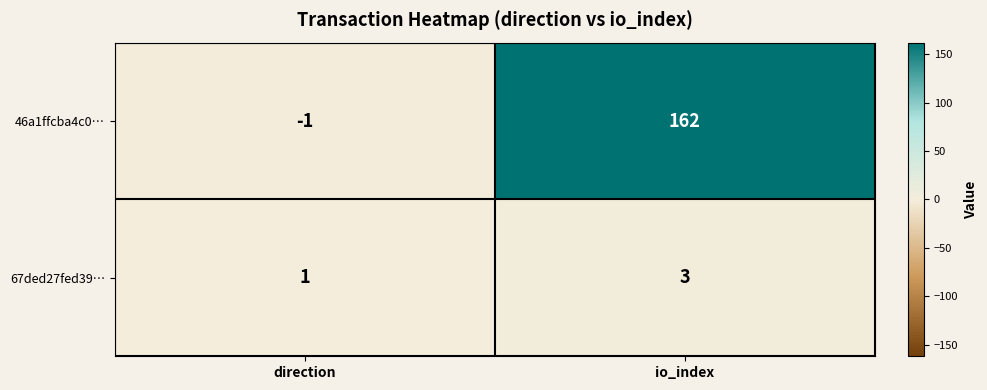

Which series has the largest range (max minus min)?

46a1ffcba4c0…